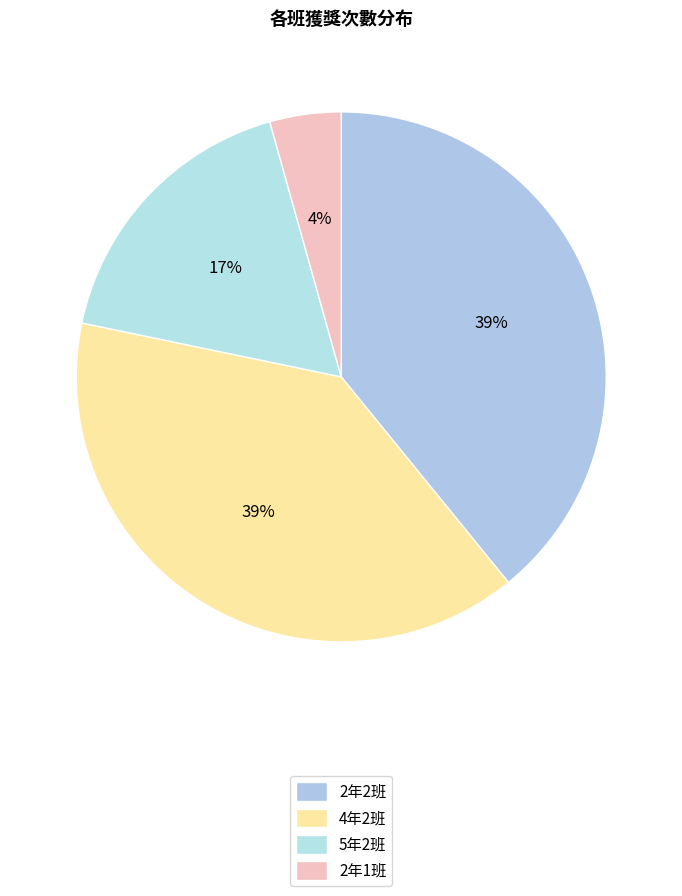

To the nearest percent, what is the average slice percentage?

25%